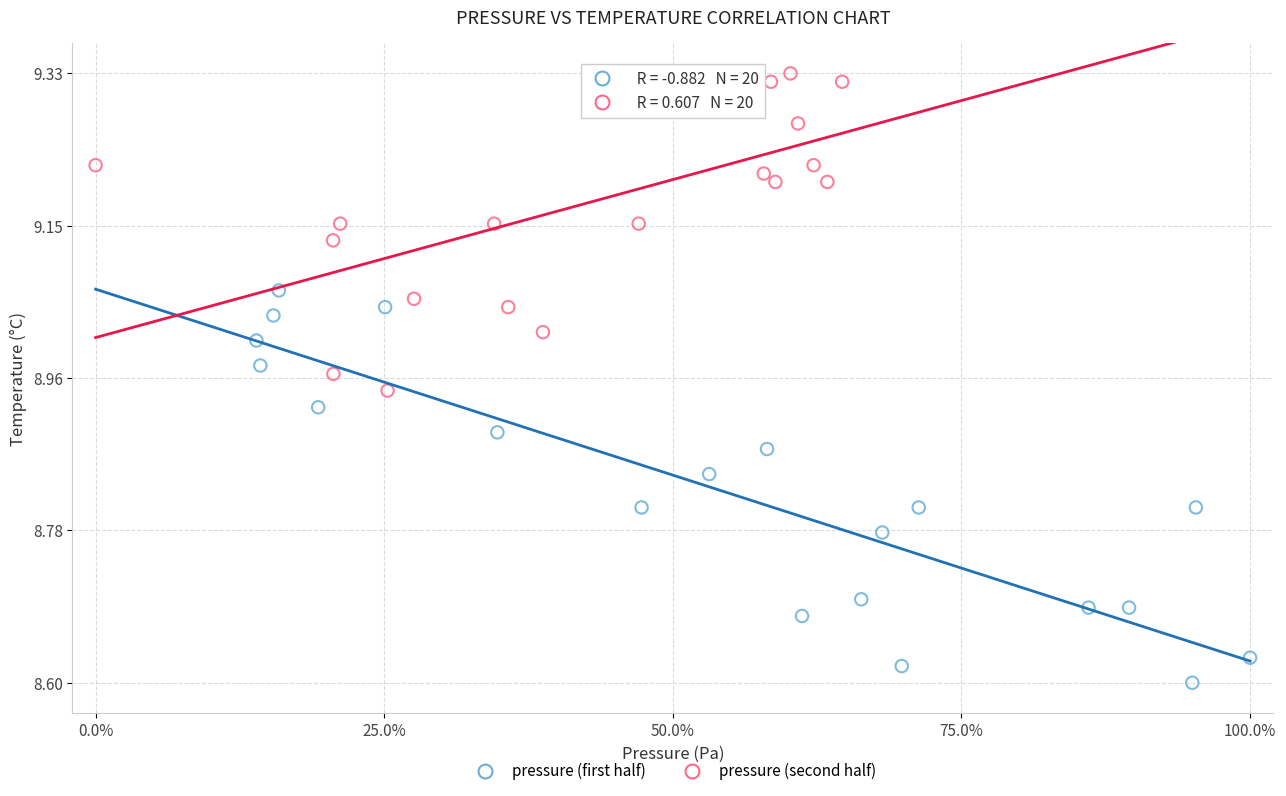

Which series reaches the minimum Y coordinate?

pressure (first half)